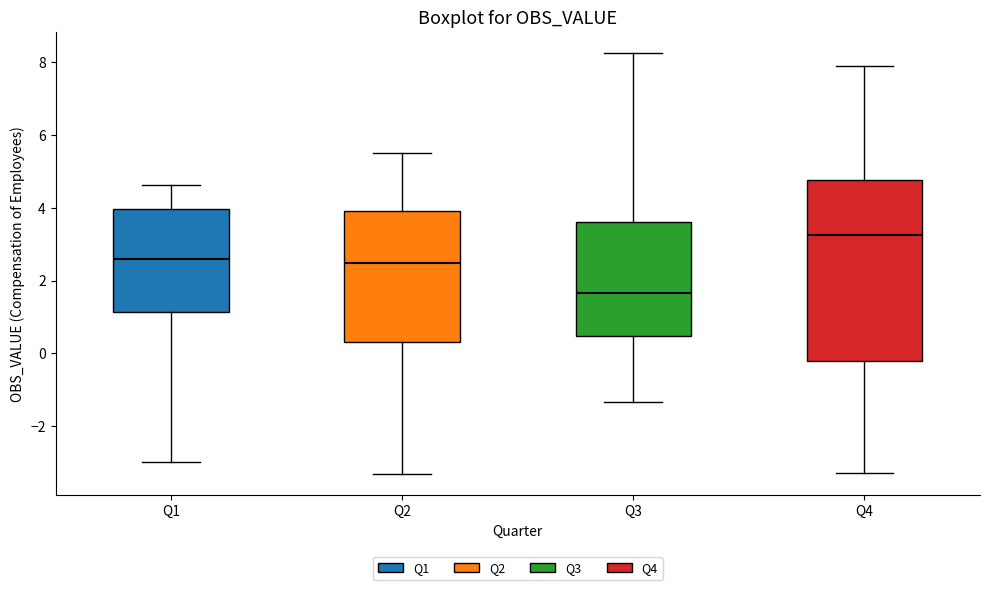

Comparing the boxes themselves (not the whiskers), which one is the tallest?

Q4